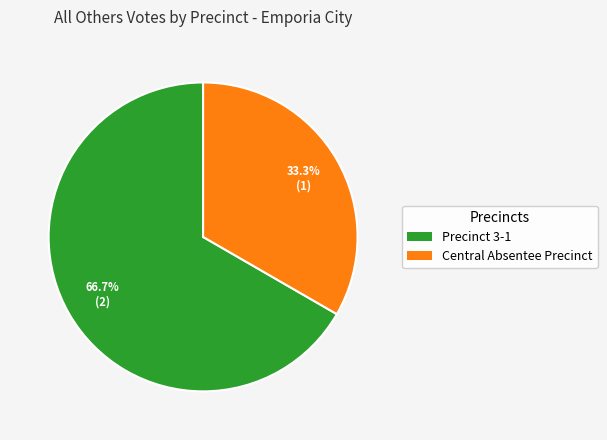

To the nearest percent, what is the average slice percentage?

50%